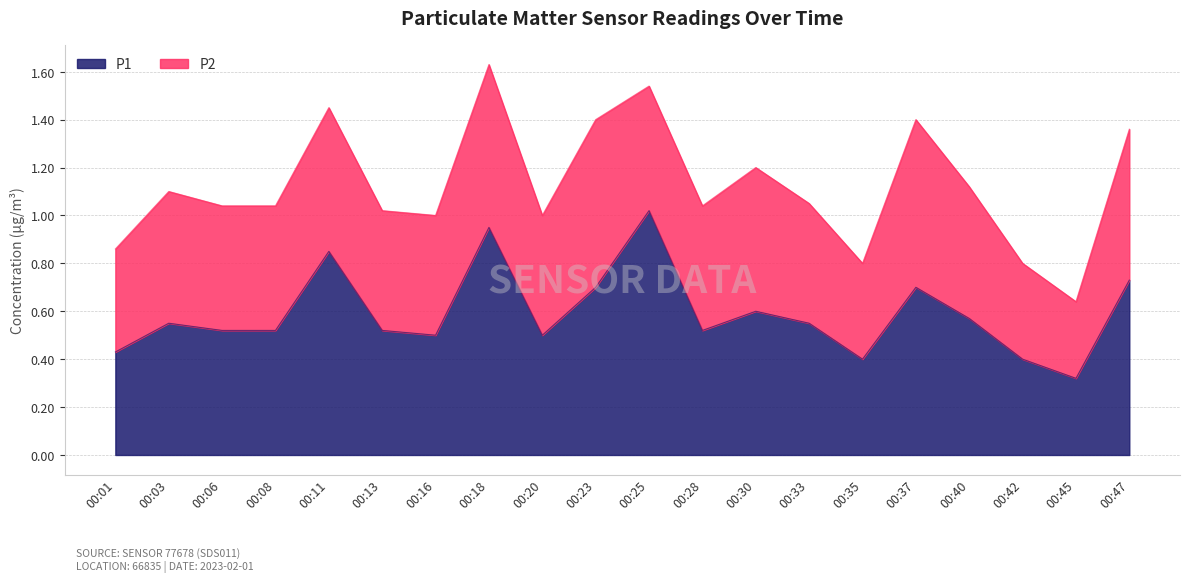

What is the difference between the second highest and minimum values?

0.6